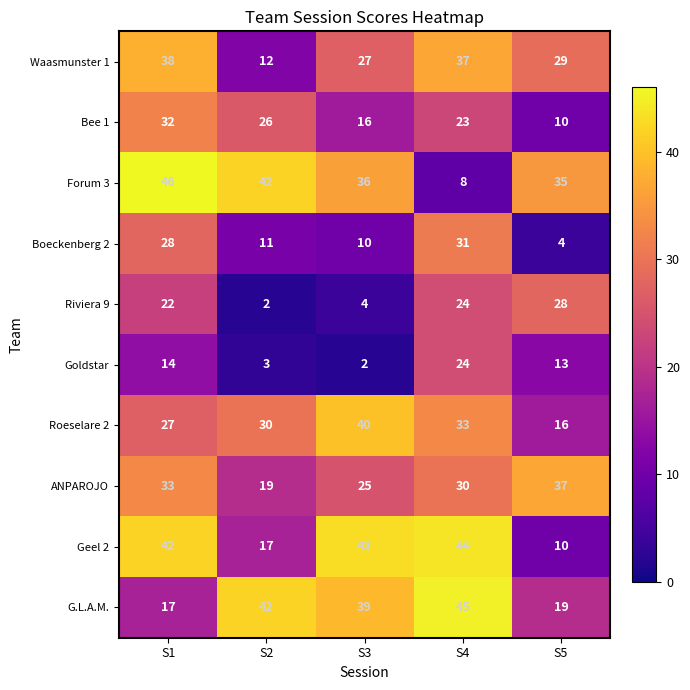

Where is Geel 2 nearest to the value 27?

S2